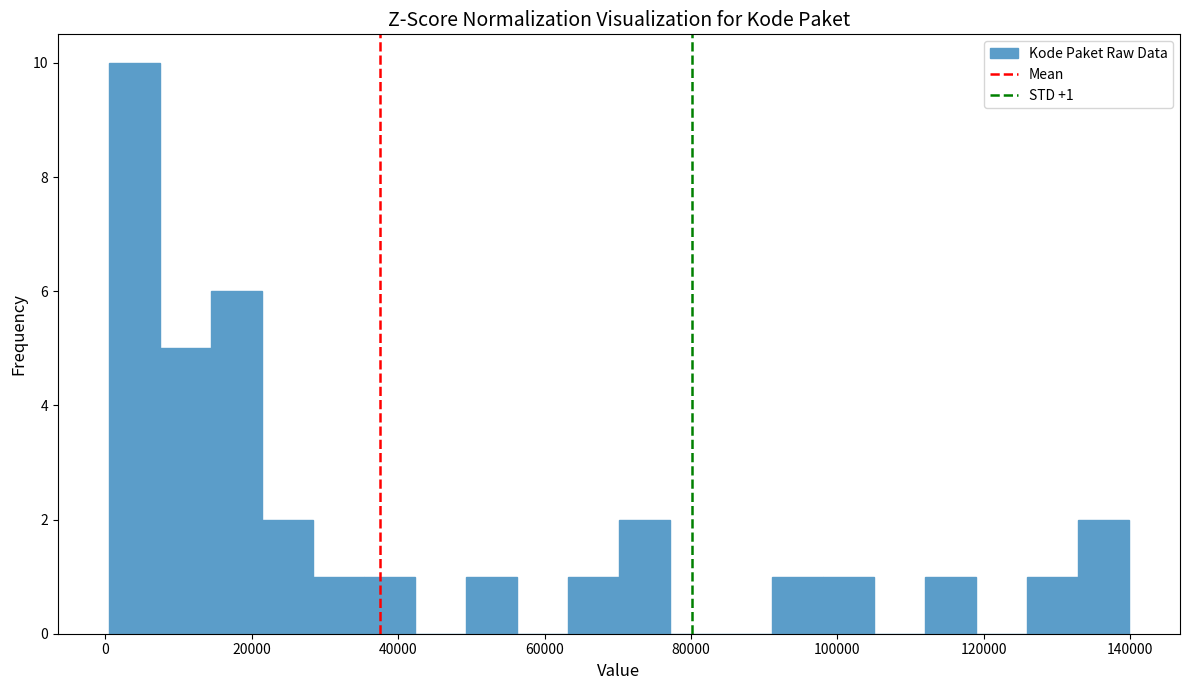

Read against the x-axis, roughly where is the centre of the tallest bar?

4000